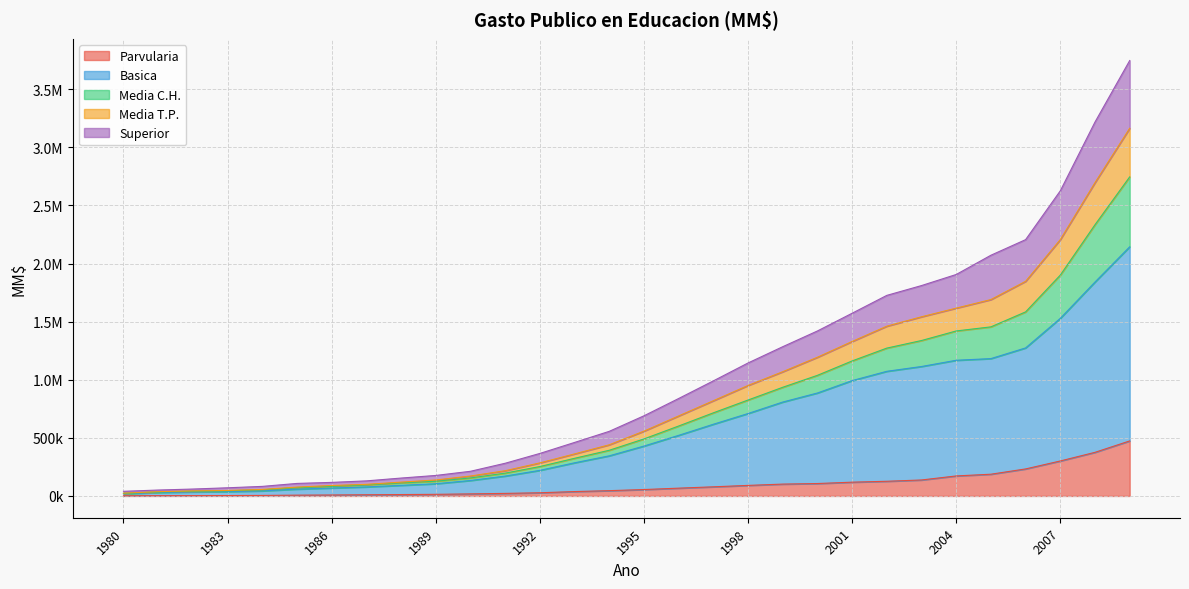

True or false: Superior and Media C.H. cross at least once.

False